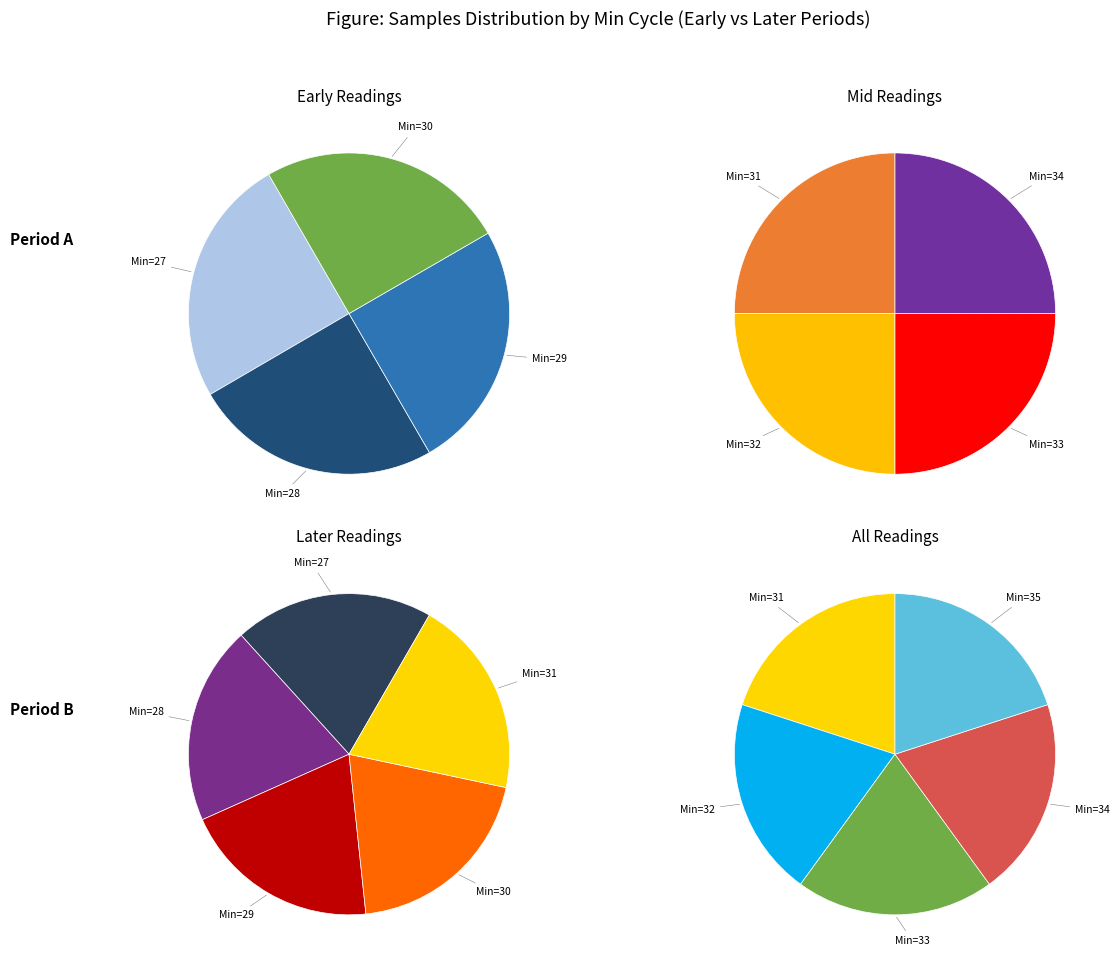

What is the smallest slice in the pie chart?

28